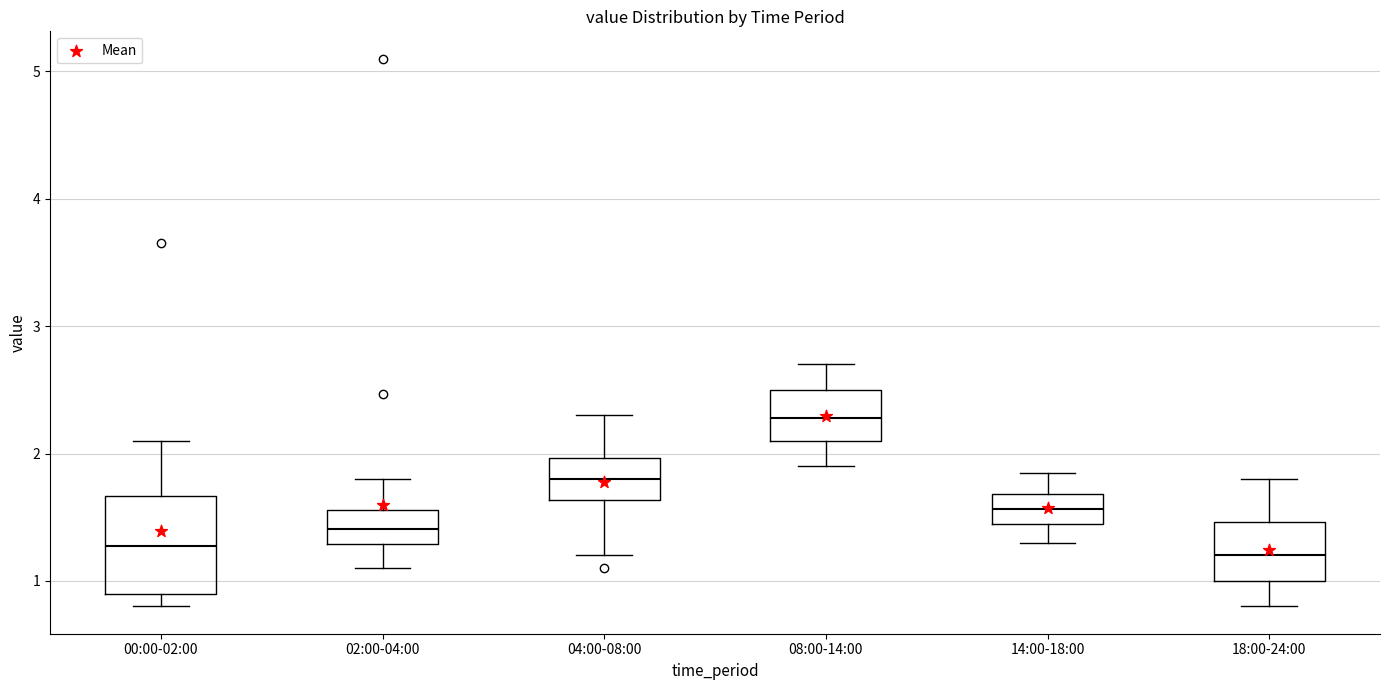

Comparing the boxes themselves (not the whiskers), which one is the tallest?

00:00-02:00